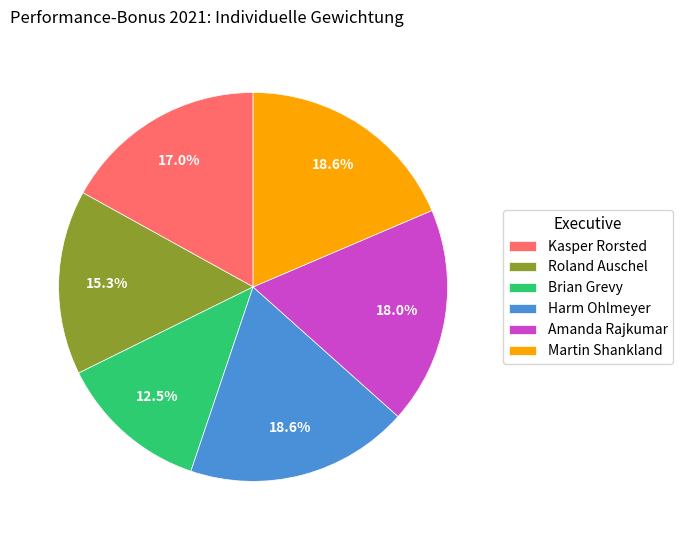

The Harm Ohlmeyer slice represents 27% of the pie. True or false?

False